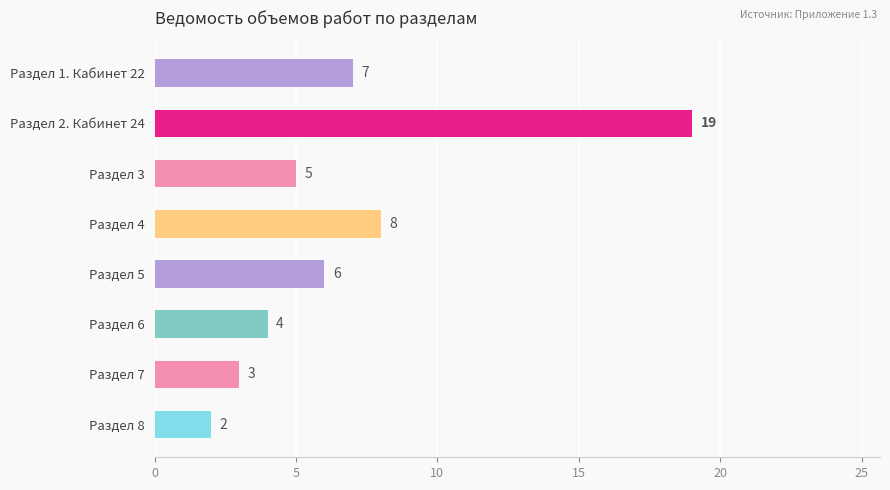

Does the chart contain stacked bars?

No